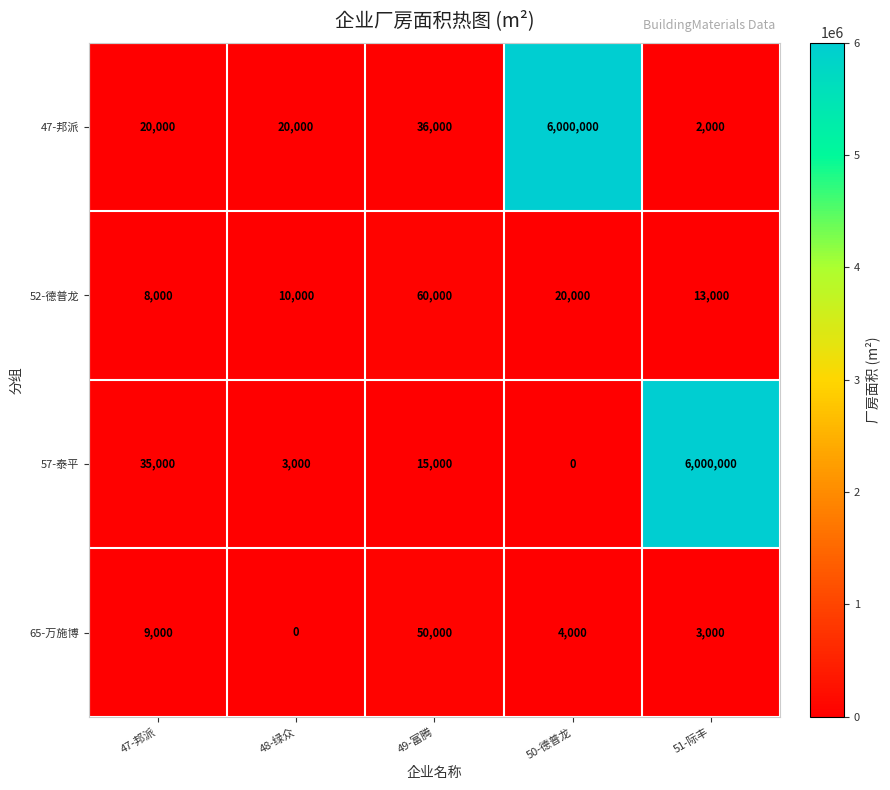

At how many categories does at least one series exceed 3672862?

2